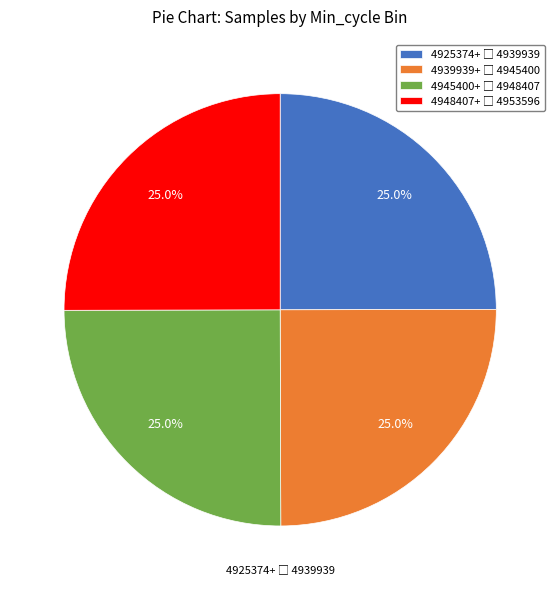

Is there any slice that represents more than half of the pie?

No